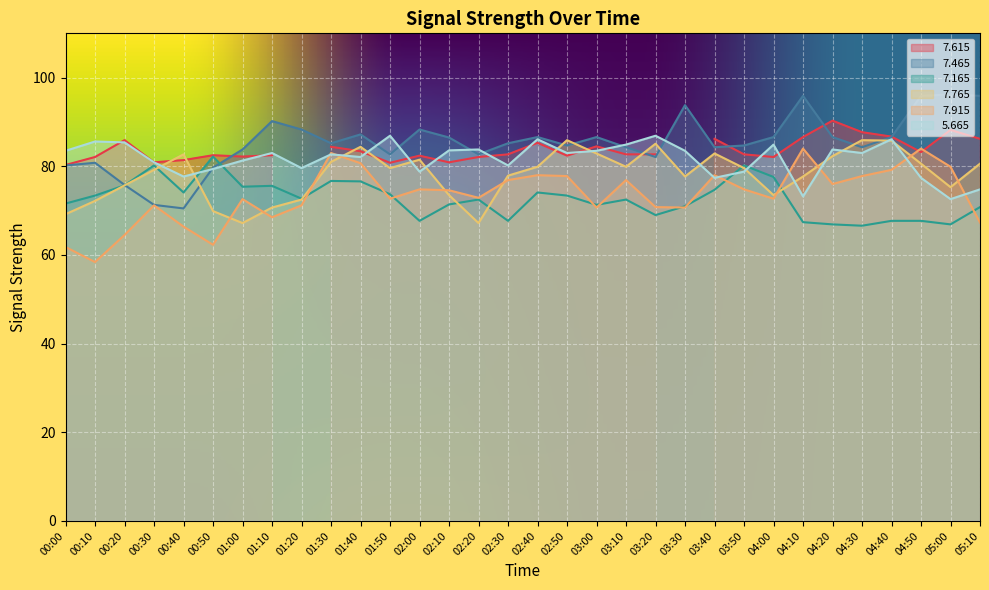

True or false: 5.665 has a value of 73.2 at 04:10.

True